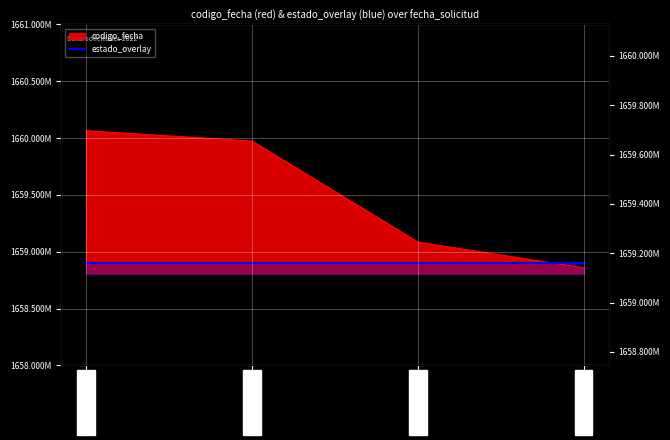

What is the difference between the second highest and second lowest values?

888917